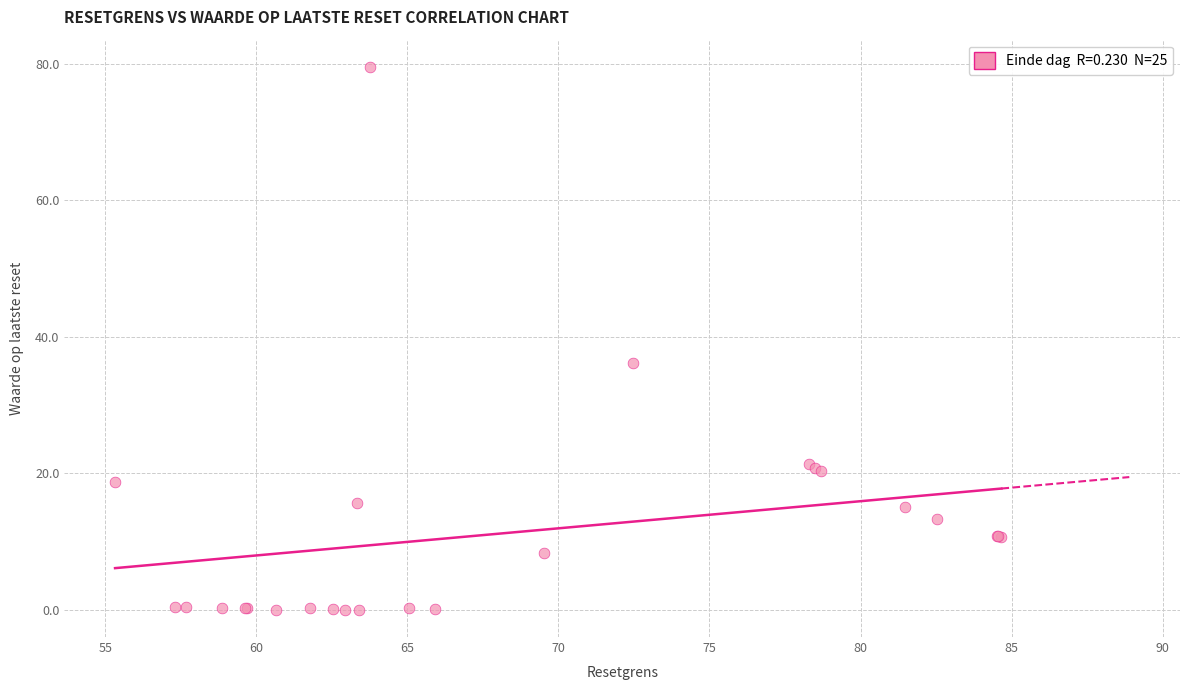

What Y value in the scatter plot is closest to 39?

36.1